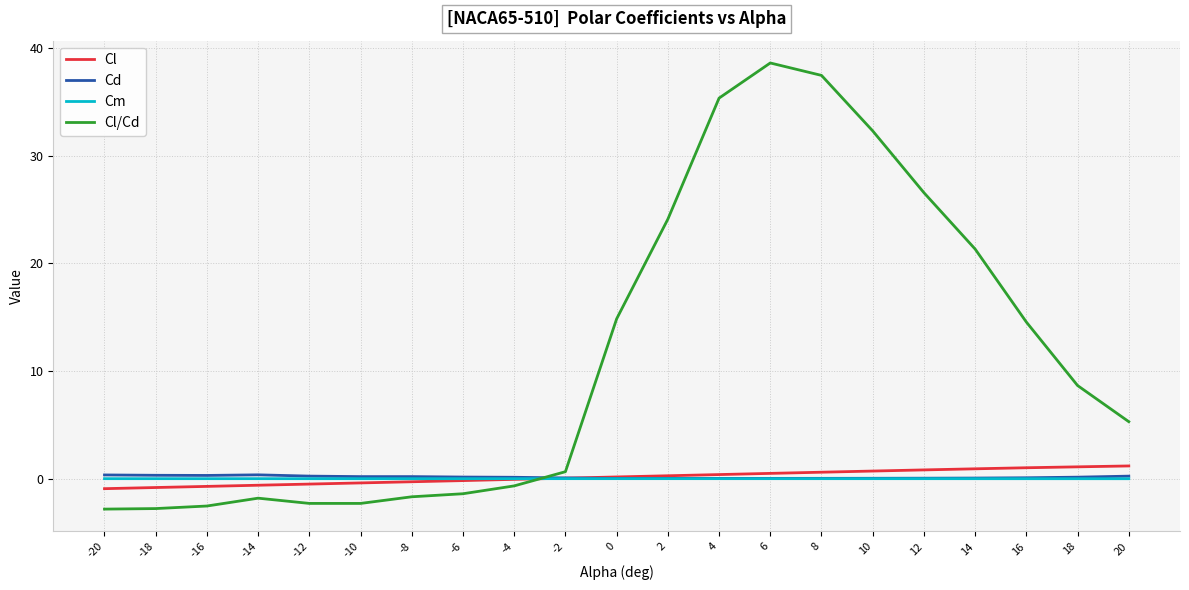

What are all the series names shown in the legend?

Cl, Cd, Cm, Cl/Cd